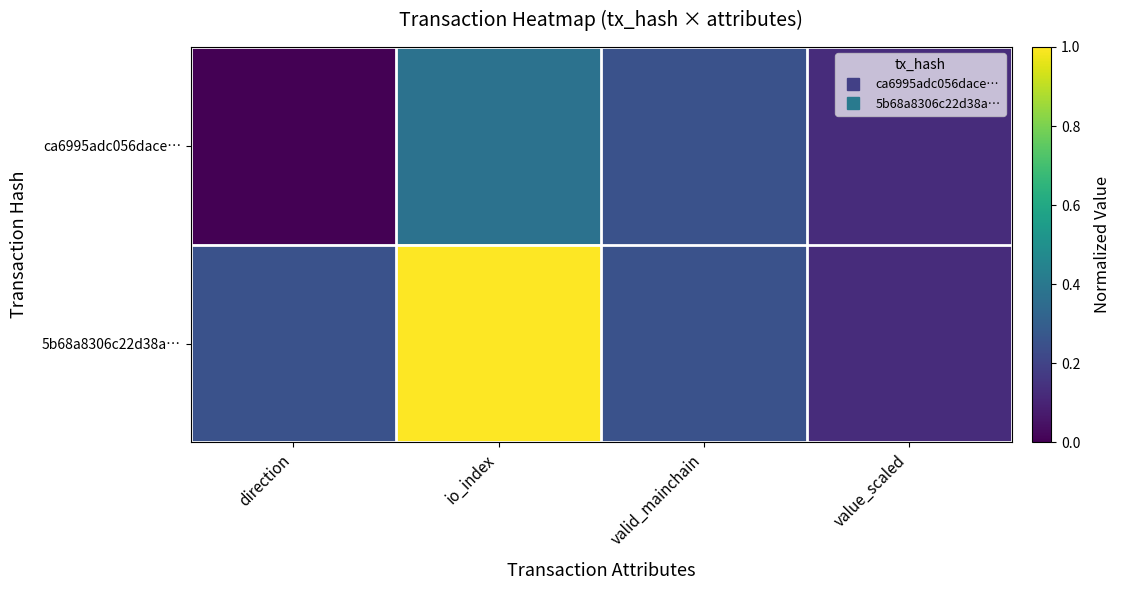

List the series in order of their overall mean, lowest first.

ca6995adc056dace…, 5b68a8306c22d38a…